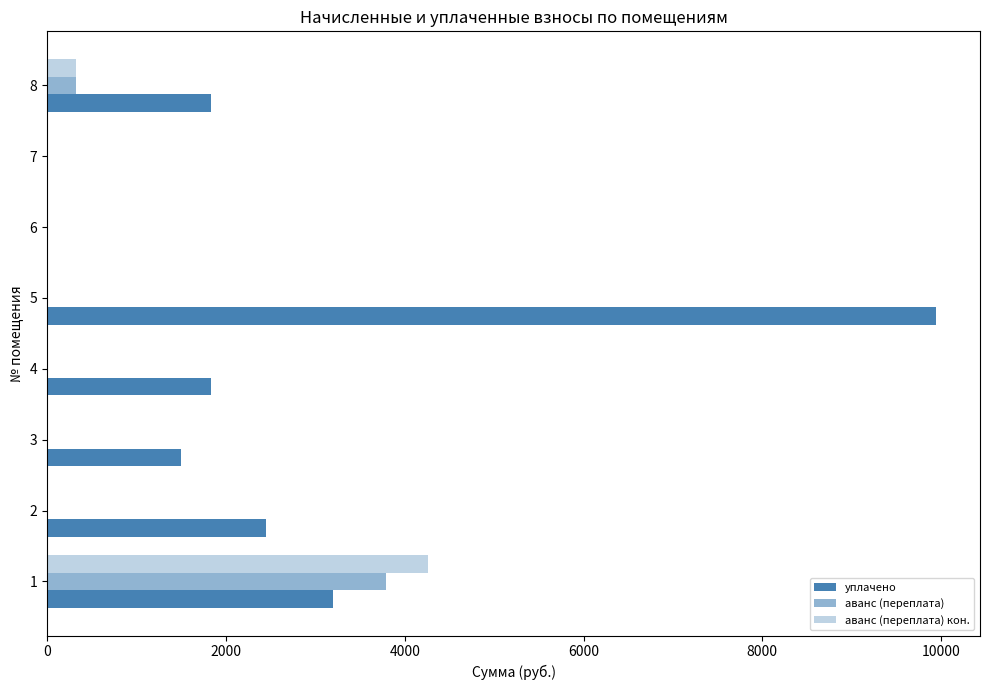

How many categories are shown in the chart?

8